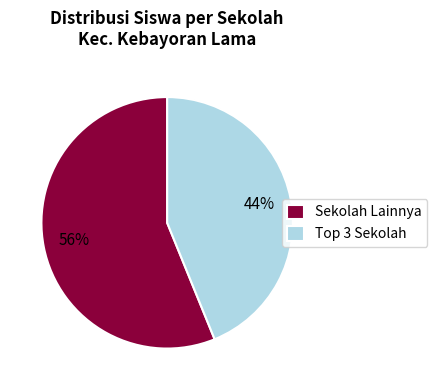

To the nearest percent, what is the difference between the largest and smallest slice percentages?

12%